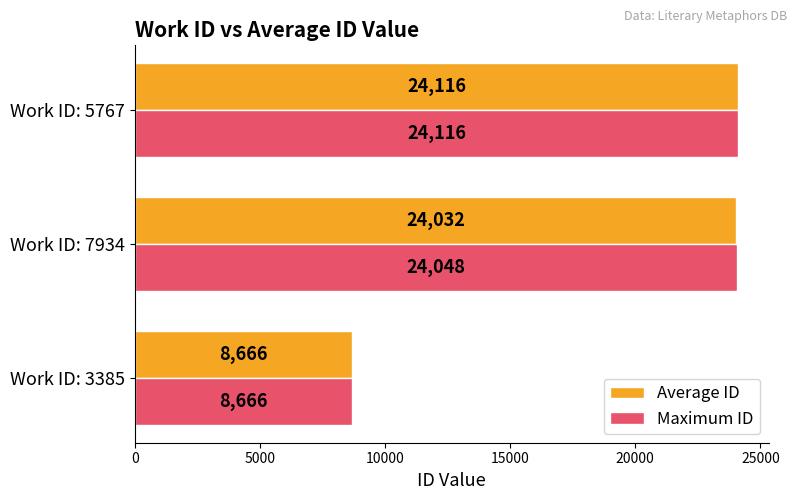

What is the difference between the maximum and minimum values in the Average ID series?

15449.5